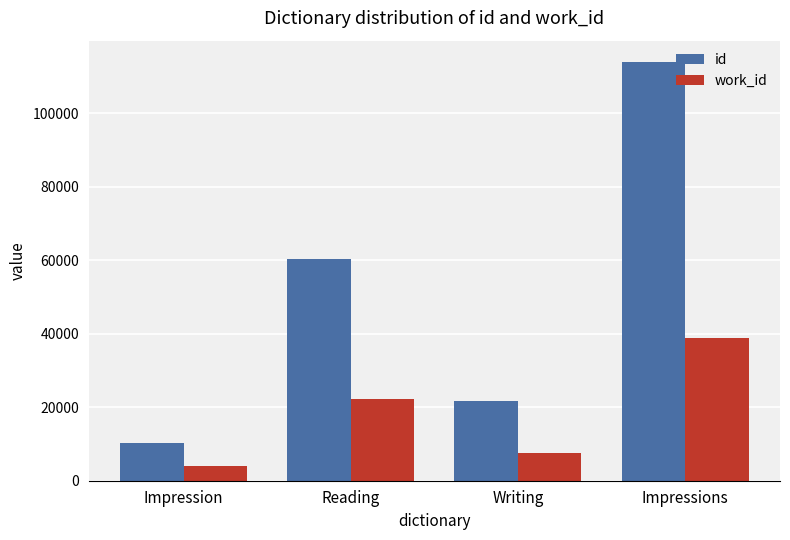

At which label does work_id reach its minimum?

Impression